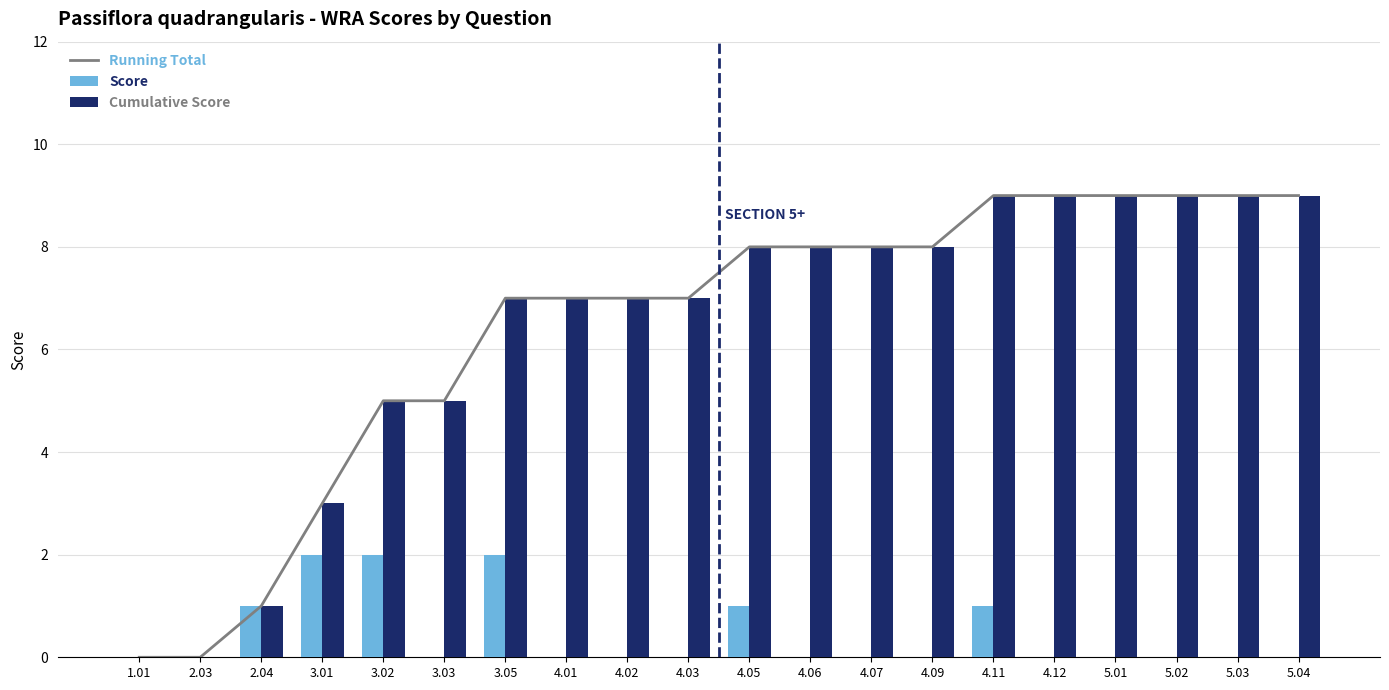

How many categories are shown in the chart?

20